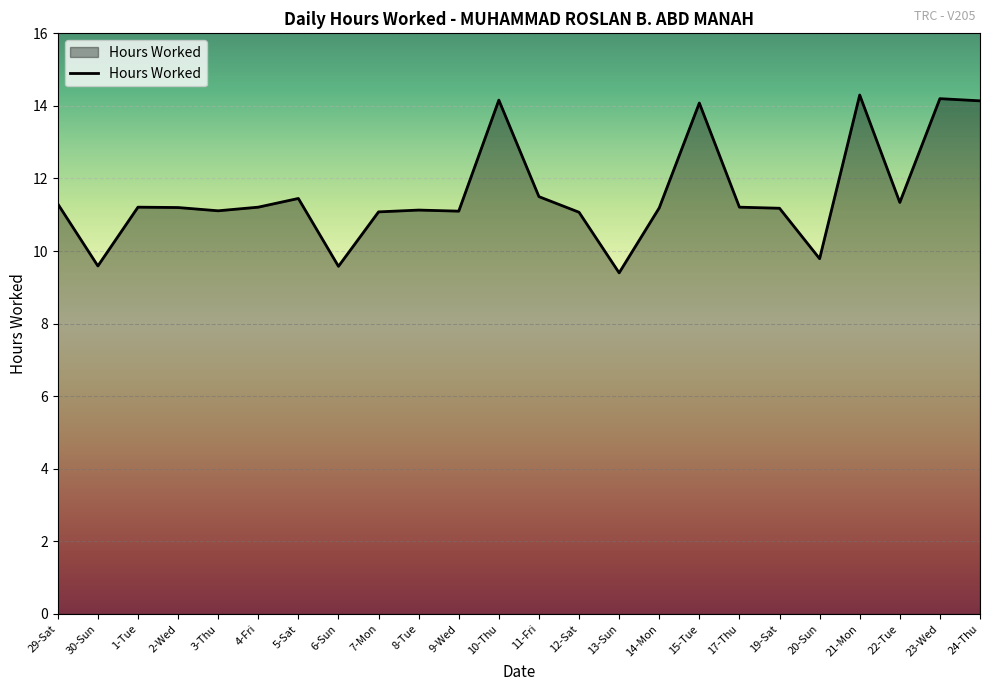

What value does the data have at 8-Tue?

11.1